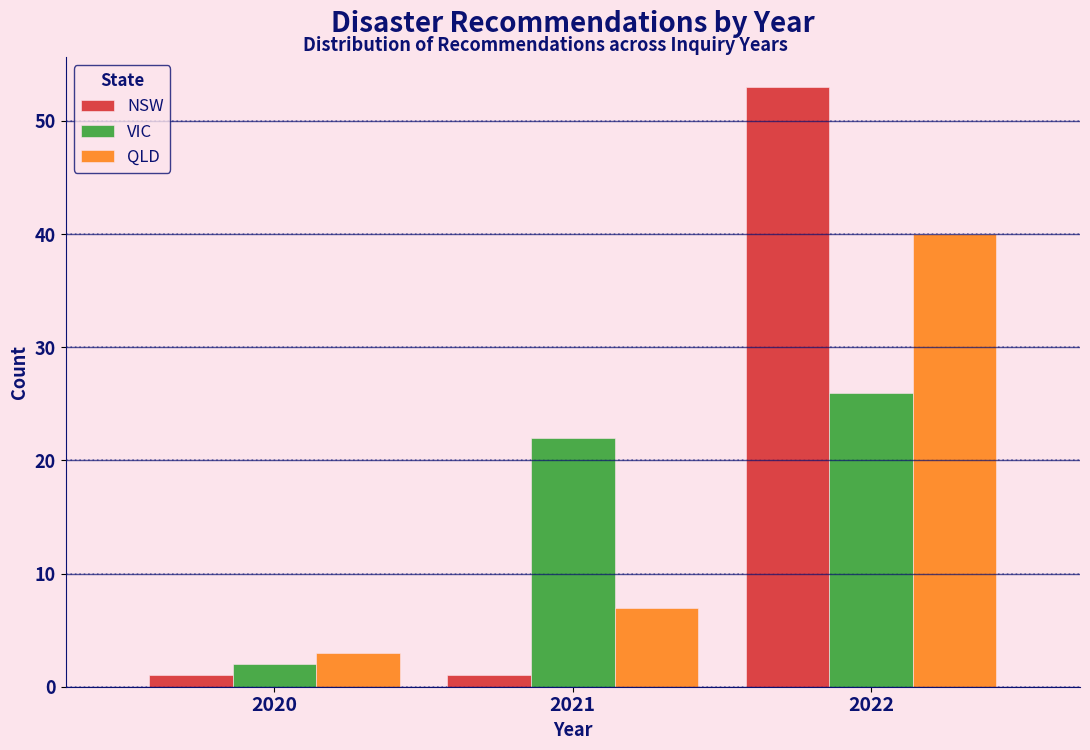

Reading right to left, transcribe all the data shown in this chart.

NSW: 53	1	1
VIC: 26	22	2
QLD: 40	7	3